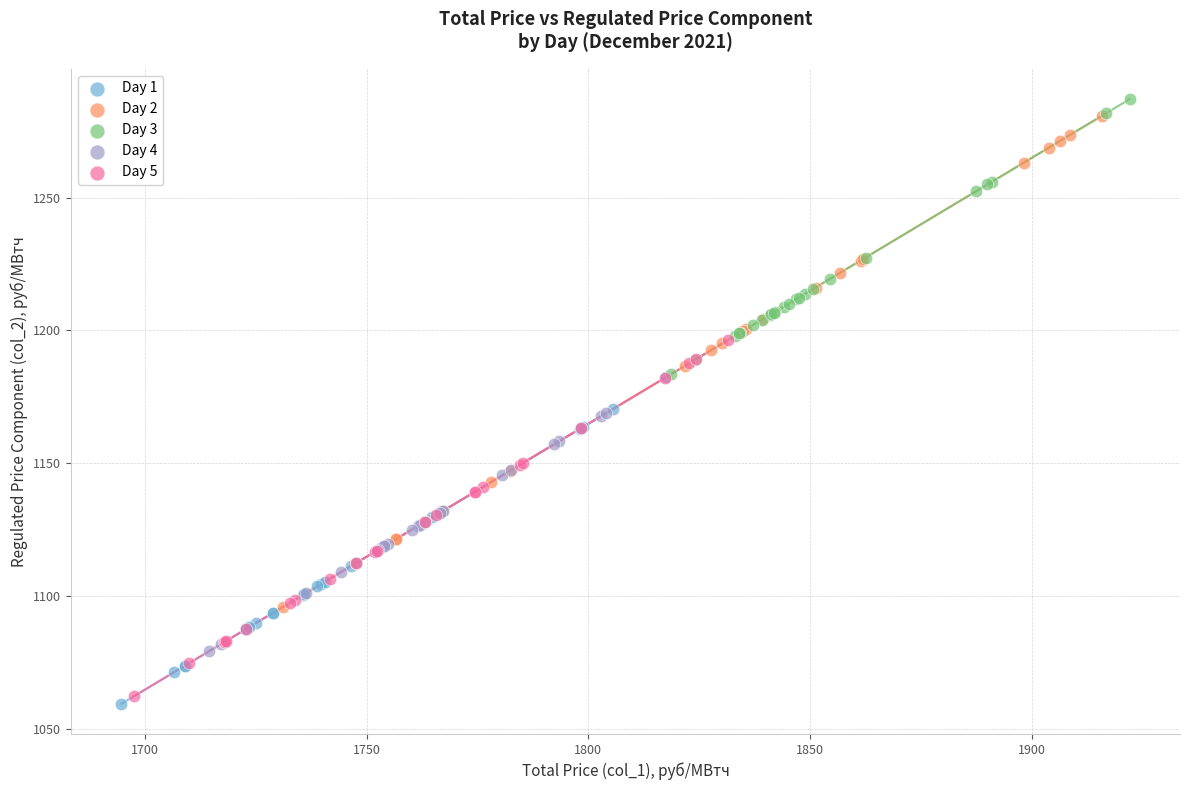

What are all the series names shown in the legend?

Day 1, Day 2, Day 3, Day 4, Day 5